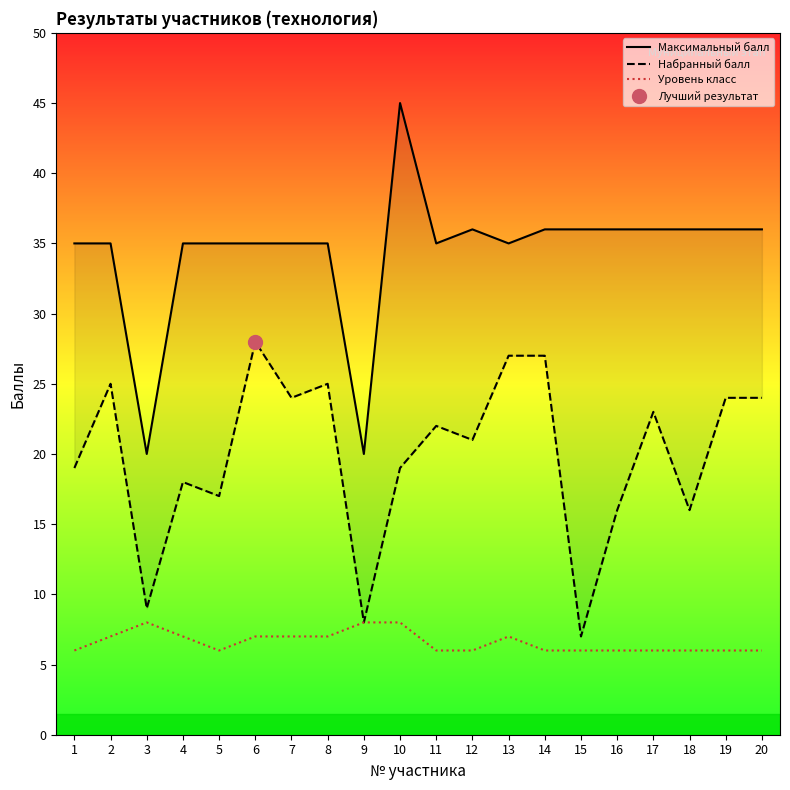

Rank the categories by Максимальный балл value from highest to lowest.

10, 12, 14, 15, 16, 17, 18, 19, 20, 1, 2, 4, 5, 6, 7, 8, 11, 13, 3, 9